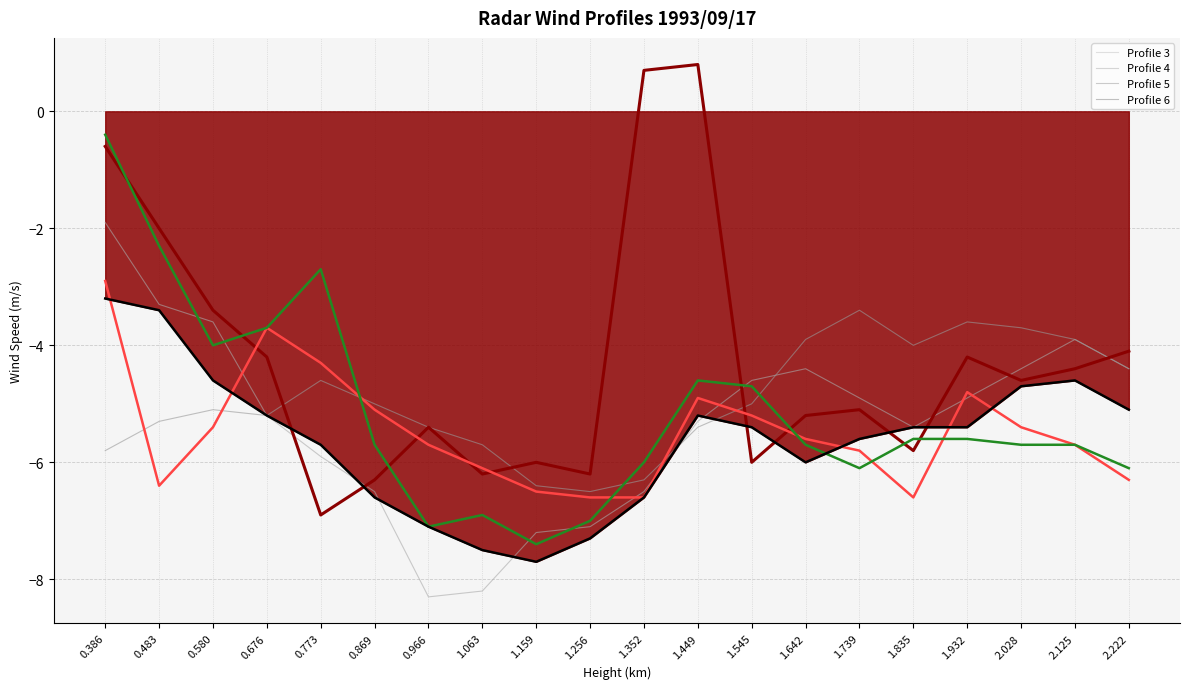

What is the sum of all Profile 6 values?

-98.6